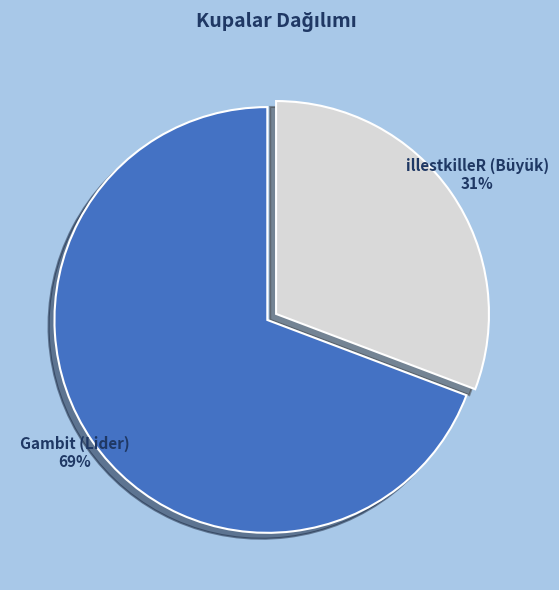

Which has a higher value, Gambit (Lider) or illestkilleR (Büyük)?

Gambit (Lider)